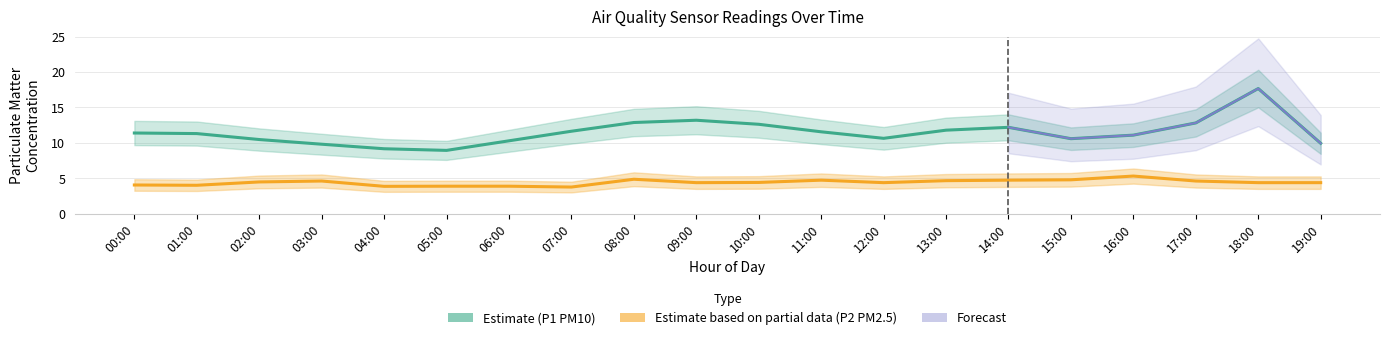

Which series has the largest total across all categories?

P1